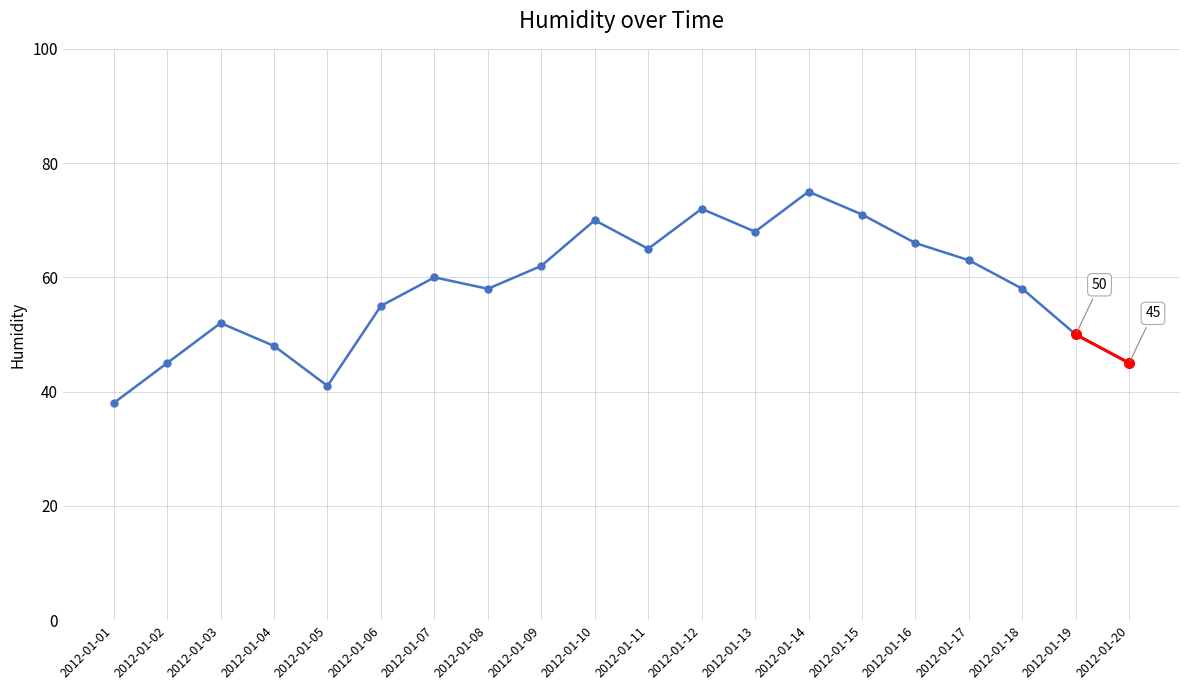

What is the change in value from 2012-01-16 to 2012-01-18?

-8